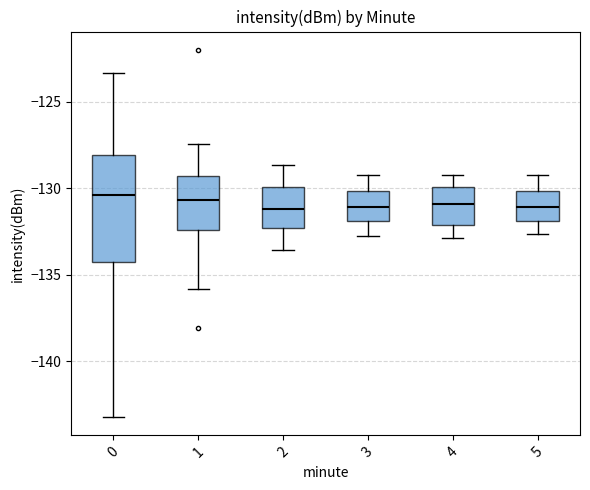

Reading left to right, read every box against the y-axis: the position of its median line, the range the box covers, and the ends of its whiskers. The values are not printed on the chart, so give them approximately, as read against the axis.

0: median -130.5, box -134.5 to -128.0, whiskers -143.0 to -123.5
1: median -130.5, box -132.5 to -129.5, whiskers -136.0 to -127.5
2: median -131.0, box -132.5 to -130.0, whiskers -133.5 to -128.5
3: median -131.0, box -132.0 to -130.0, whiskers -133.0 to -129.0
4: median -131.0, box -132.0 to -130.0, whiskers -133.0 to -129.0
5: median -131.0, box -132.0 to -130.0, whiskers -132.5 to -129.0